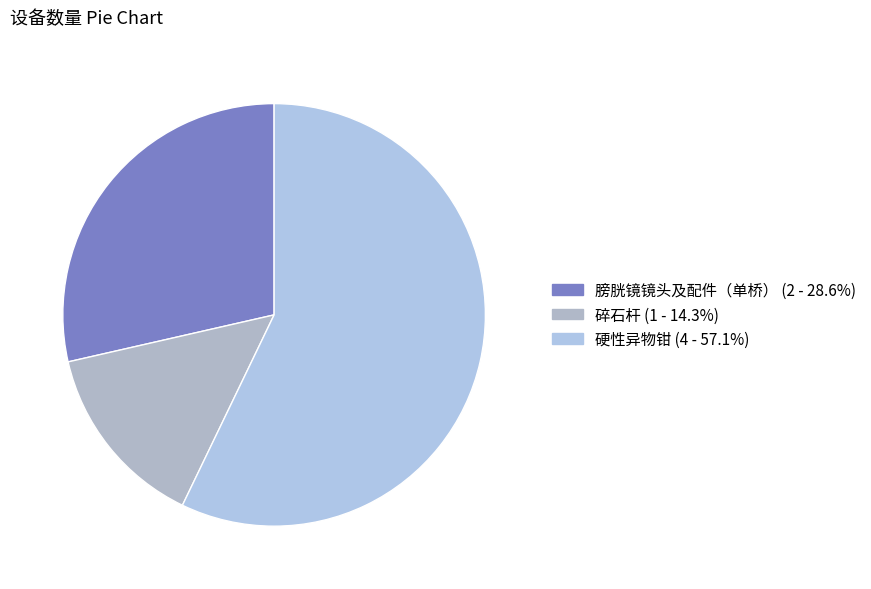

The 膀胱镜镜头及配件（单桥） slice represents 29% of the pie. True or false?

True